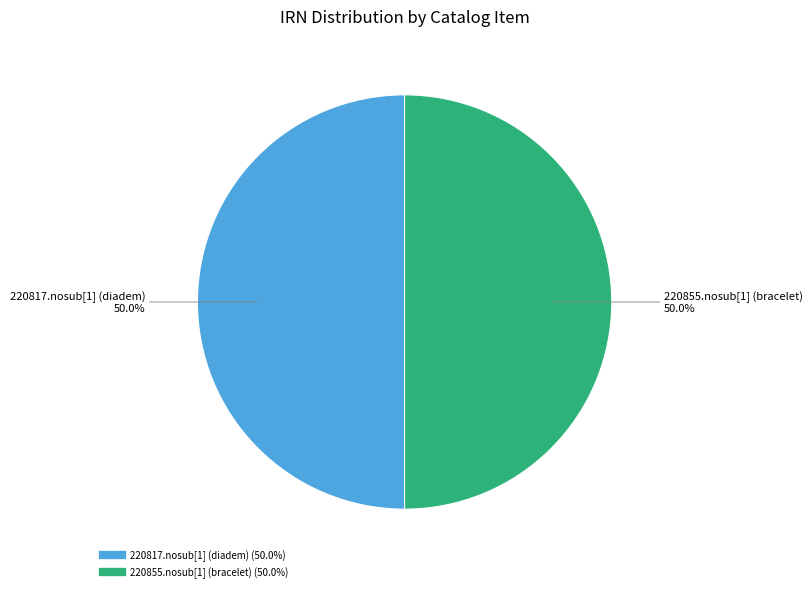

What portion of the pie excludes 220817.nosub[1] (diadem)?

50.0%